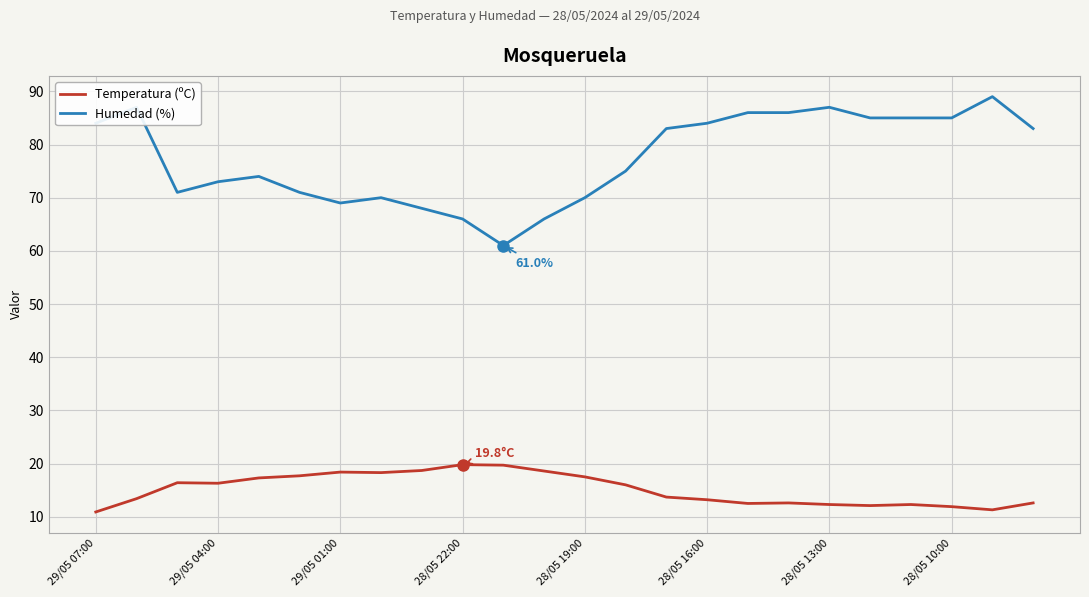

Which series has the widest spread of values?

Humedad (%)